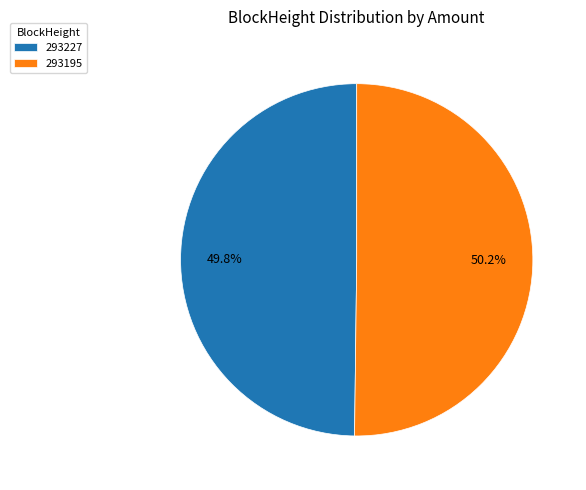

How many segments does this pie chart have?

2